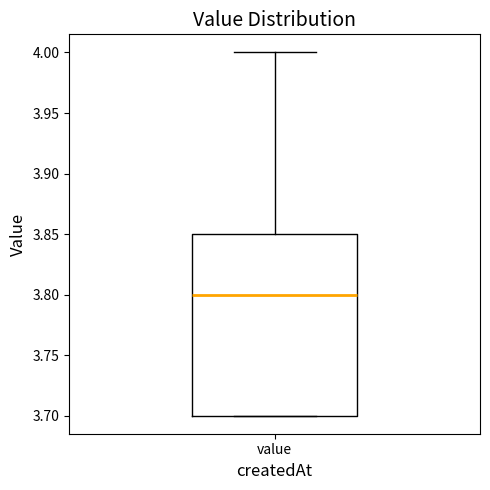

Read this box plot against the y-axis: the position of the median line, the range covered by the box, and the ends of both whiskers. The values are not printed on the chart, so give them approximately, as read against the axis.

median 3.80, box 3.70 to 3.85, whiskers 3.70 to 4.00